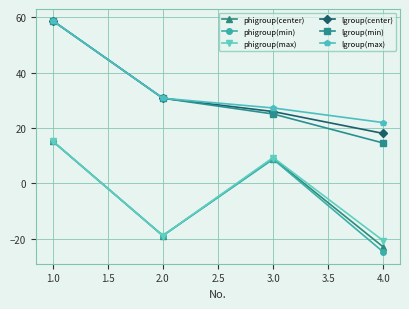

True or false: phigroup(min) has a value of 8.7 at 3.0.

True